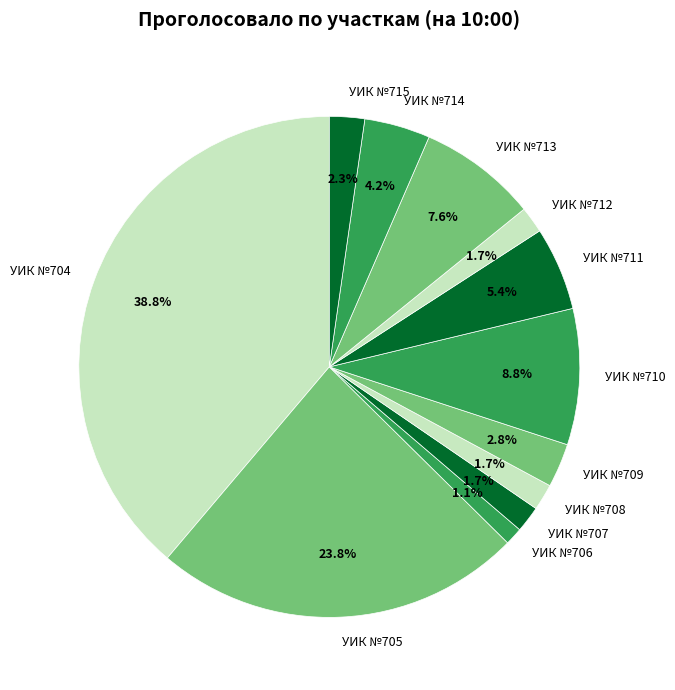

Which category has the biggest portion of the pie?

УИК №704